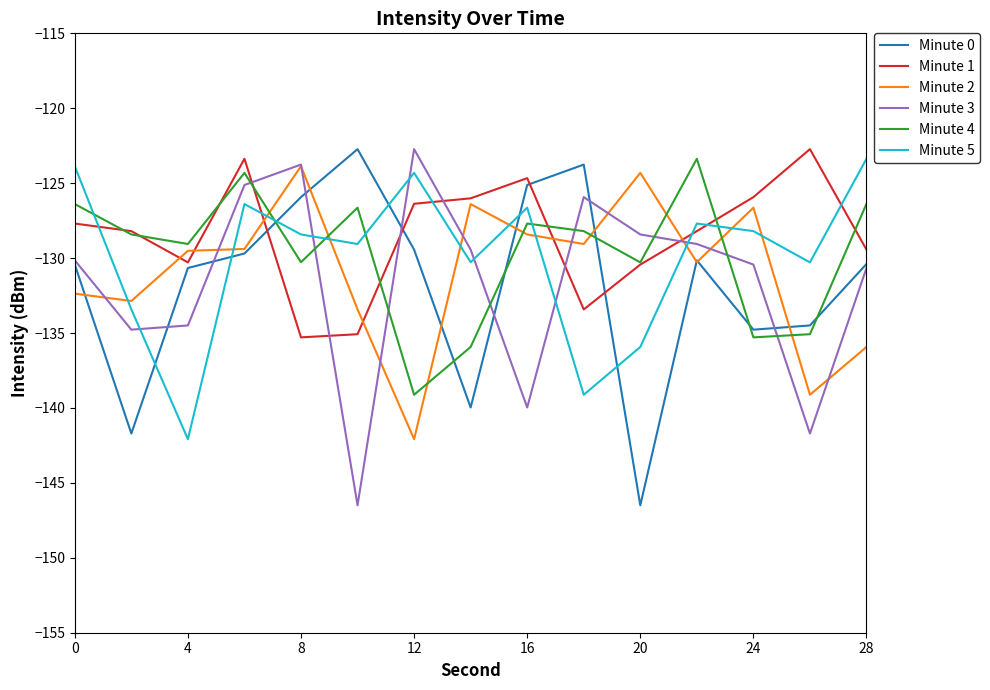

What is the lowest value of the Minute 5 series?

-142.1